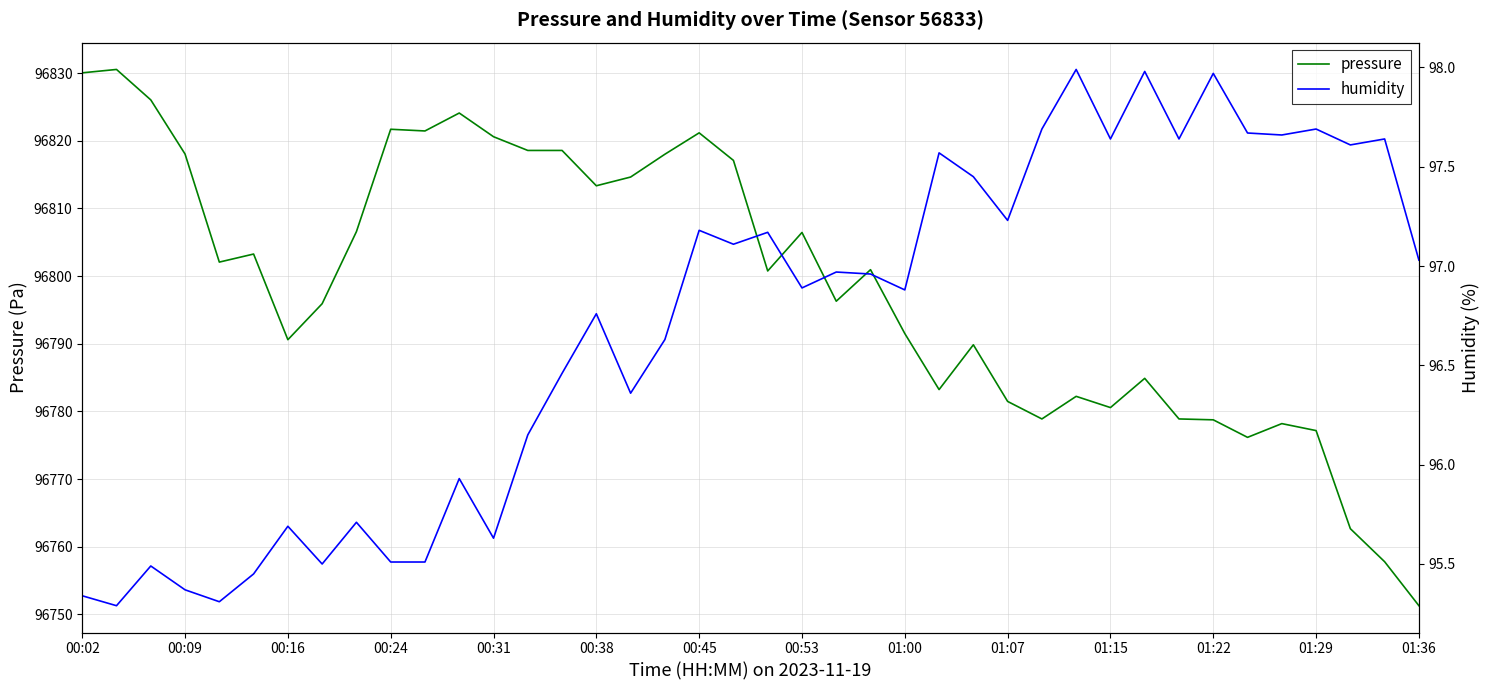

Which category has the lowest value in the pressure series?

01:36